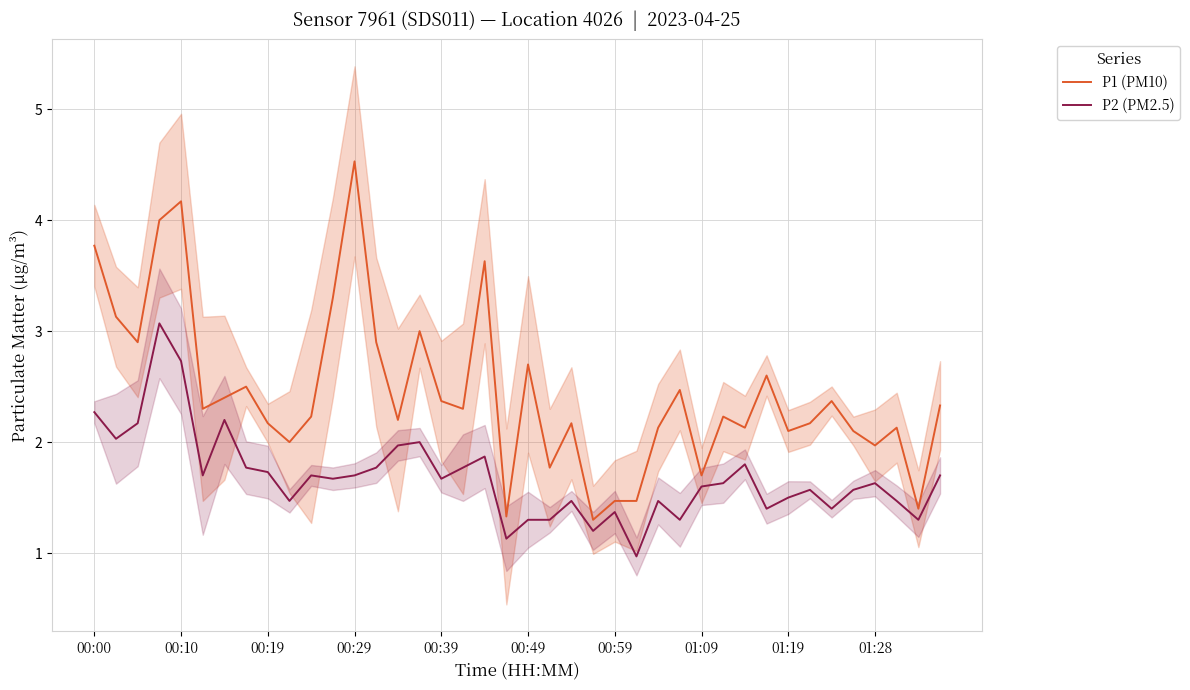

Is it true that P2 (PM2.5) equals 2.7 at 01:09?

False